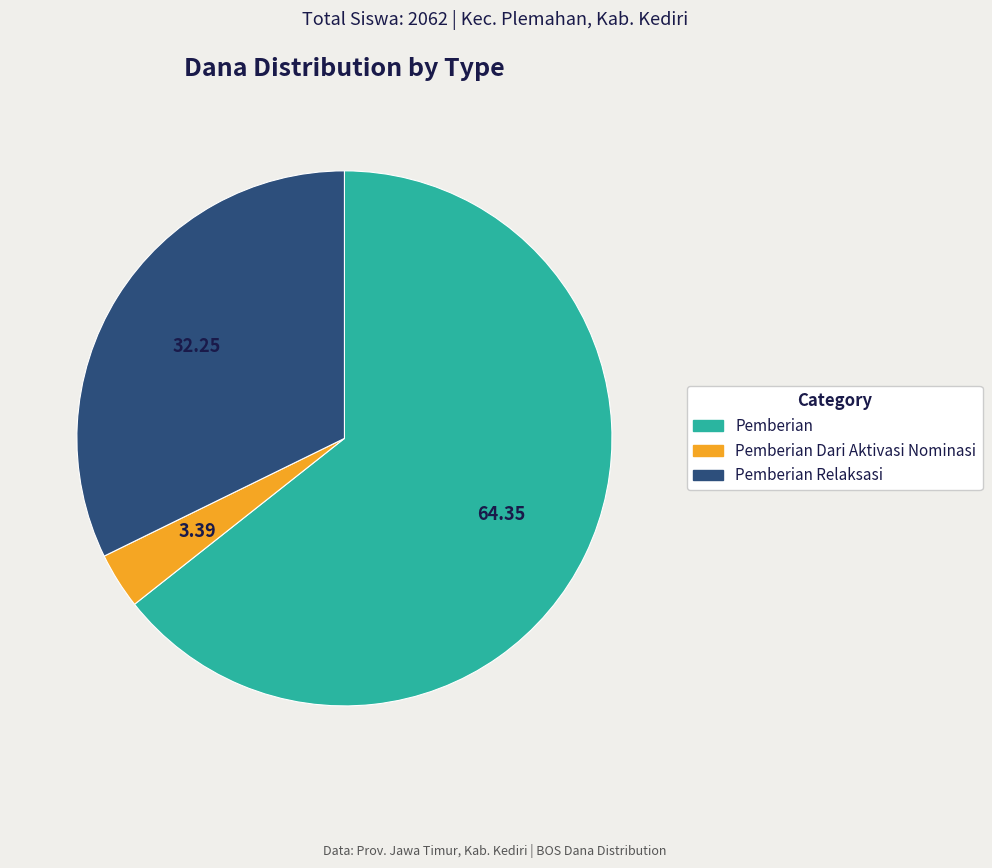

Does any single category account for the majority?

Yes